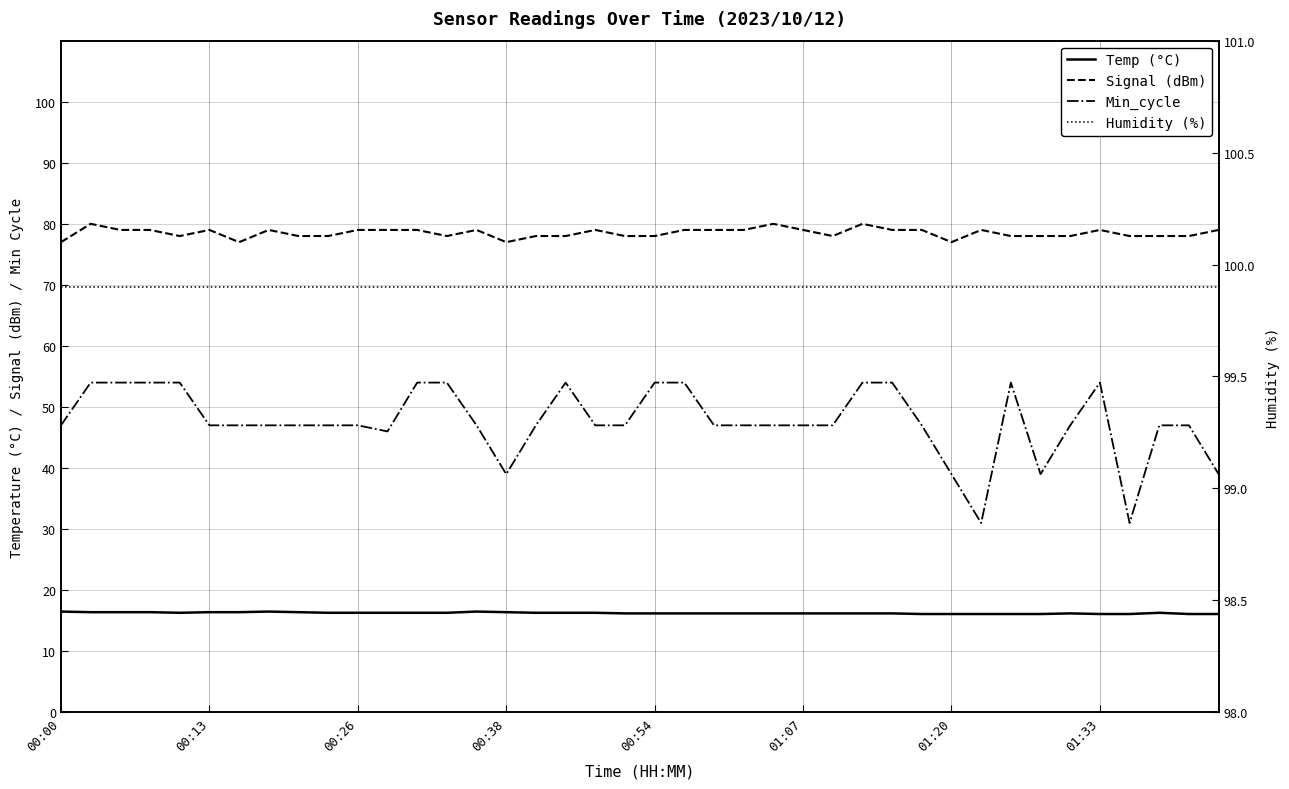

The value of Min_cycle at 00:54 is 54.0. True or false?

True